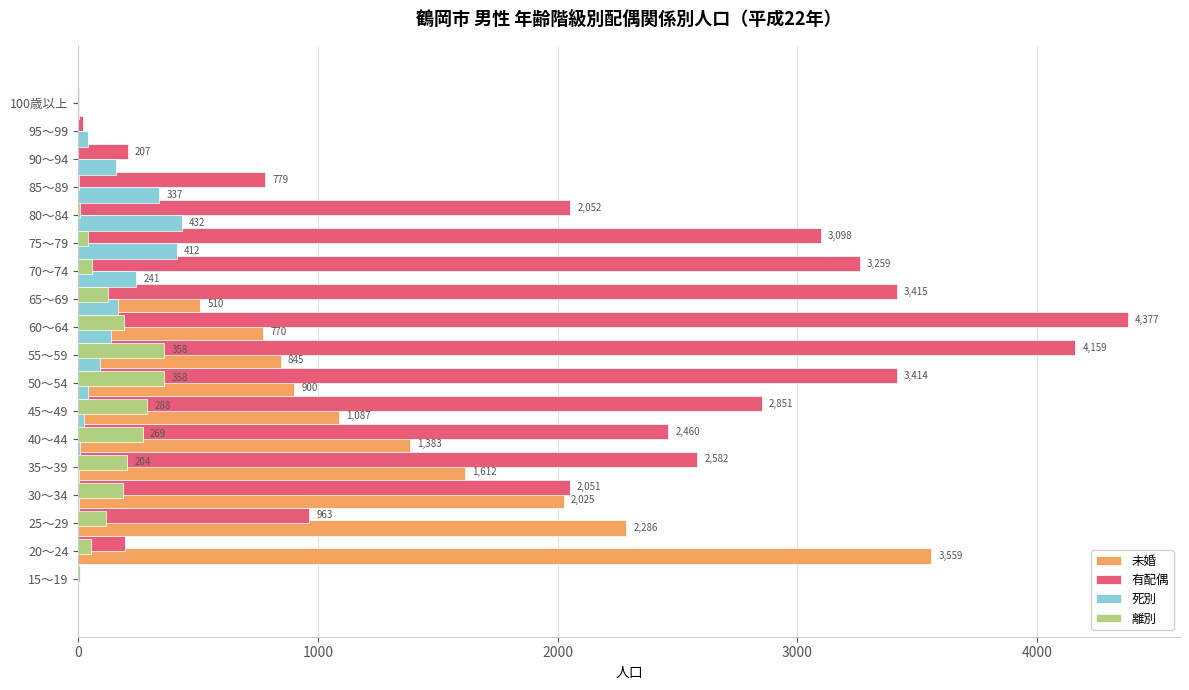

Which series has the largest total across all categories?

有配偶